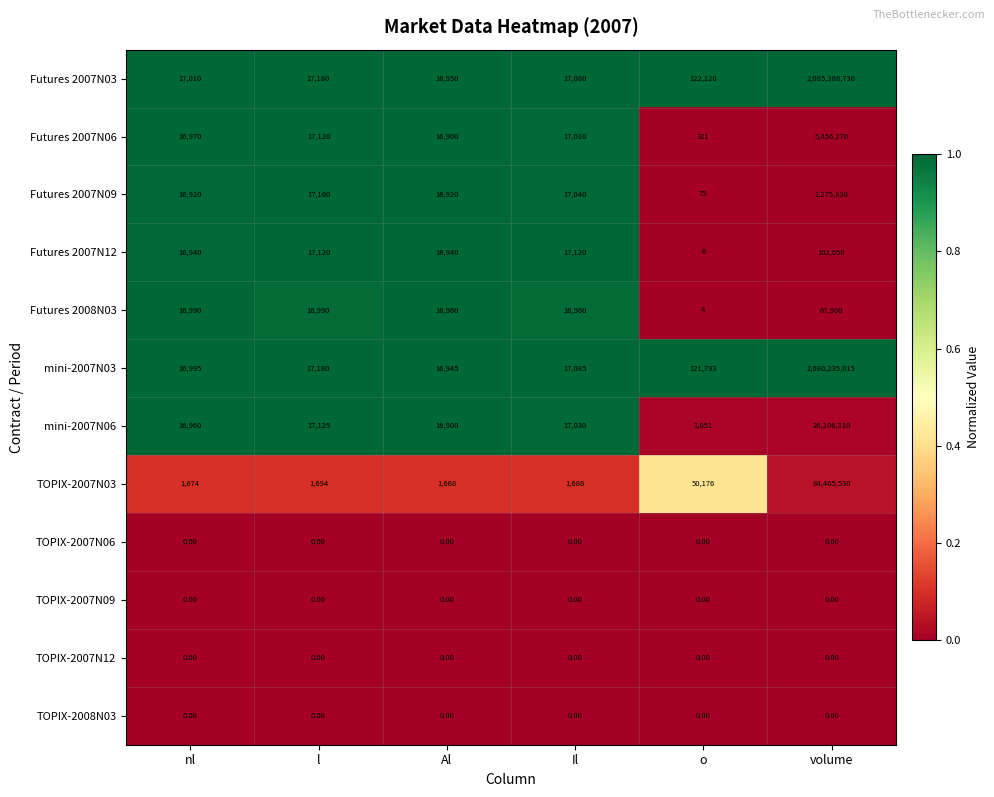

What is the difference between the highest and lowest values at nl?

17010